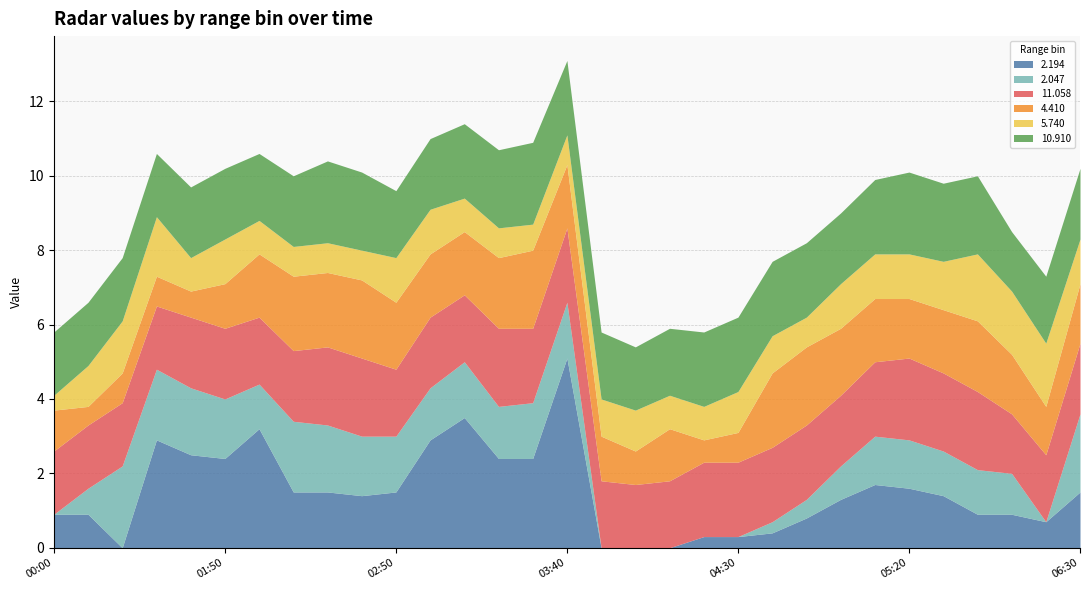

Where do   2.047 and   2.194 first cross each other?

2017/06/01 00:20 and 2017/06/01 01:20